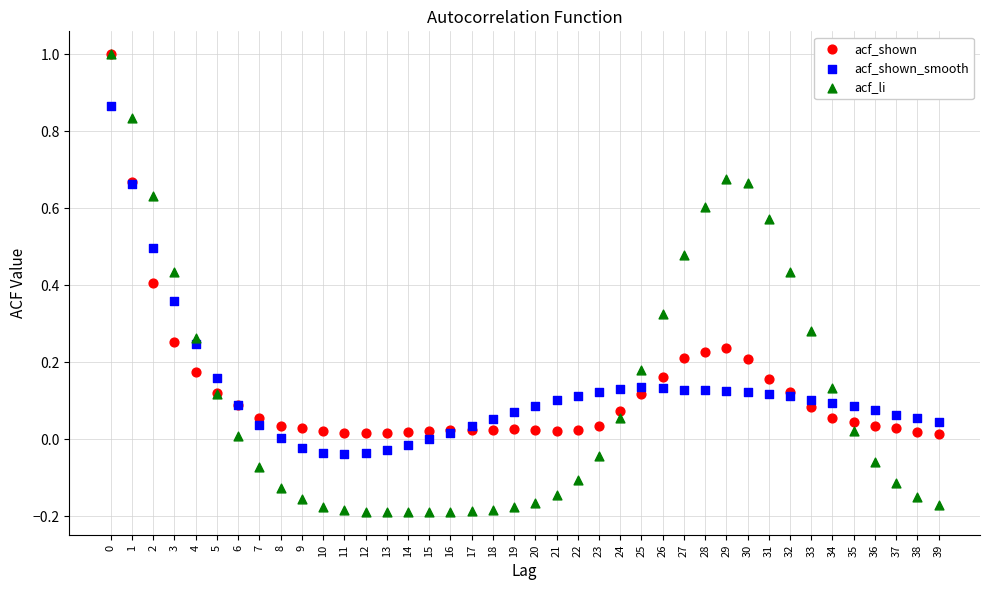

Which series has the widest spread of Y values?

acf_li